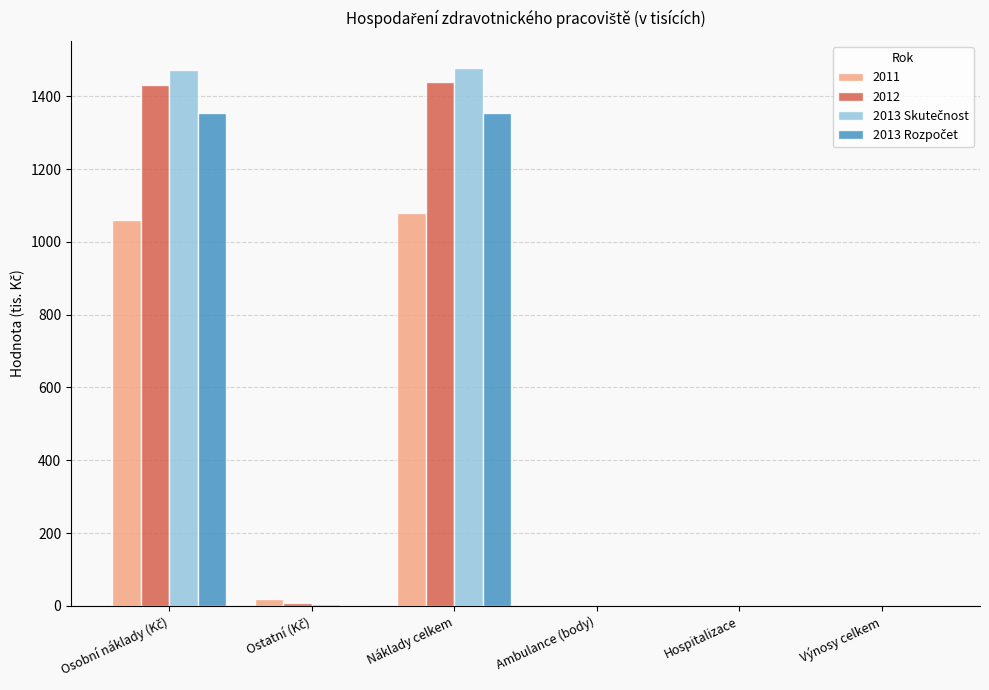

What is the greatest value displayed?

1477.8